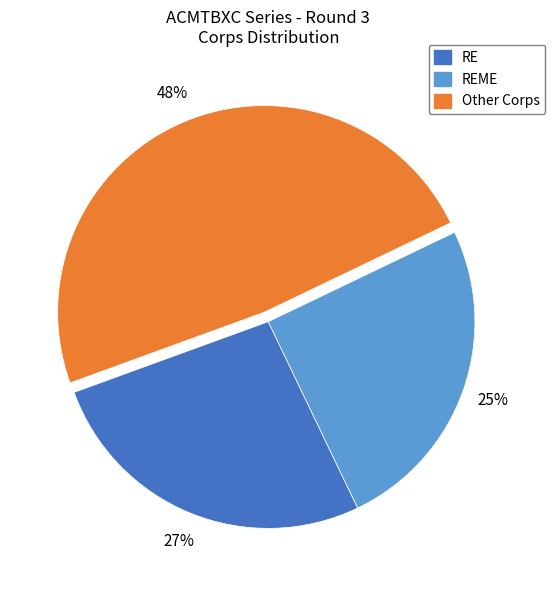

To the nearest percent, what is the average slice percentage?

33%